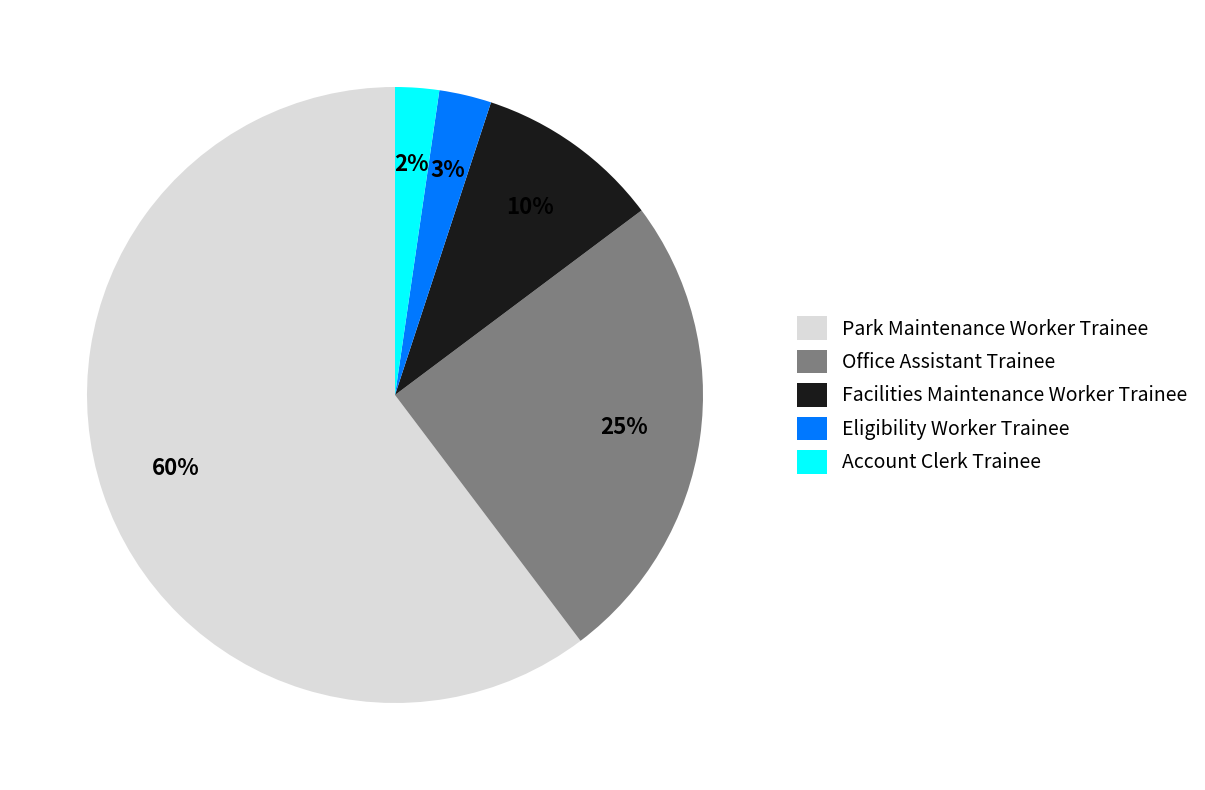

What is the majority slice?

Park Maintenance Worker Trainee